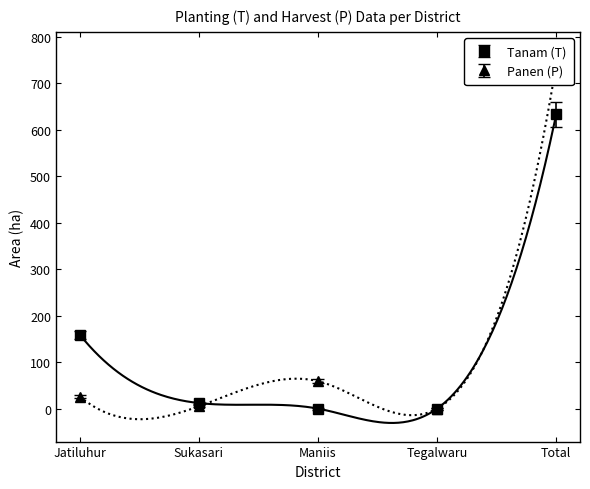

Rank the series by their maximum value, from lowest to highest.

Tanam (T), Panen (P)